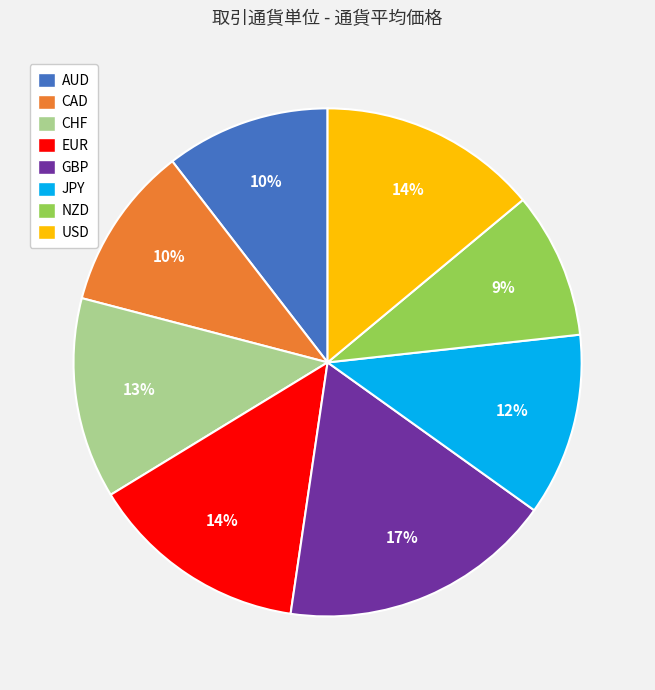

Which has a higher value, EUR or NZD?

EUR